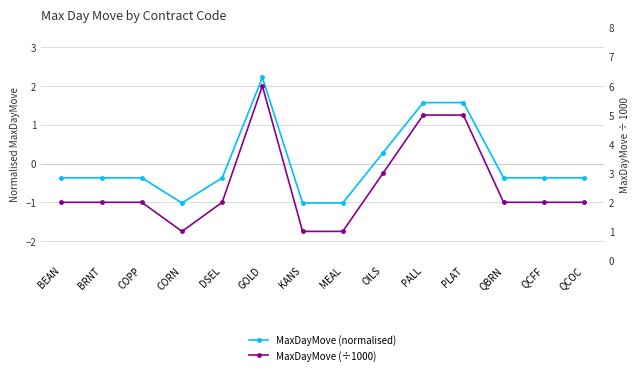

What is the label of the 12th point from the right?

COPP